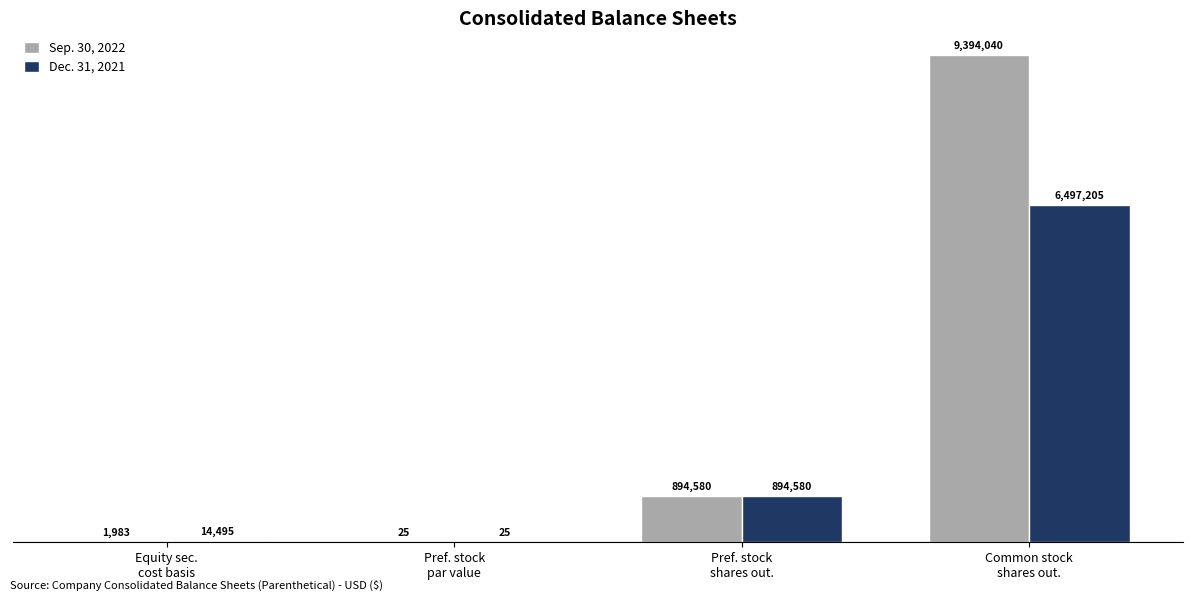

What are all the series names shown in the legend?

Sep. 30, 2022, Dec. 31, 2021